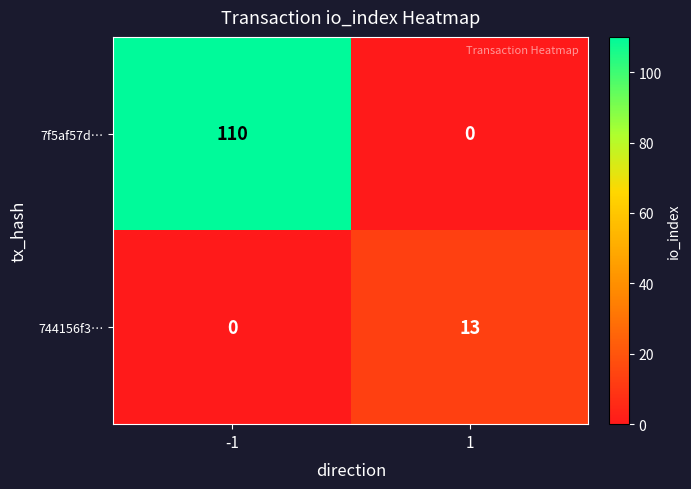

At which category is the sum across all series the highest?

-1